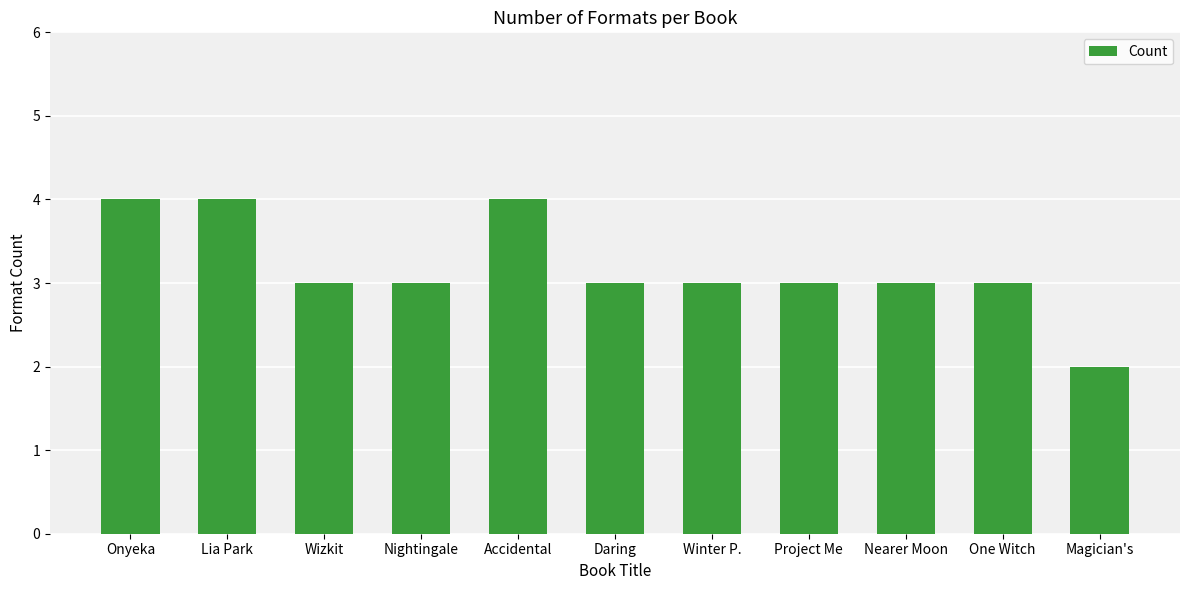

What is the difference between the values at Project Me and Magician's?

1